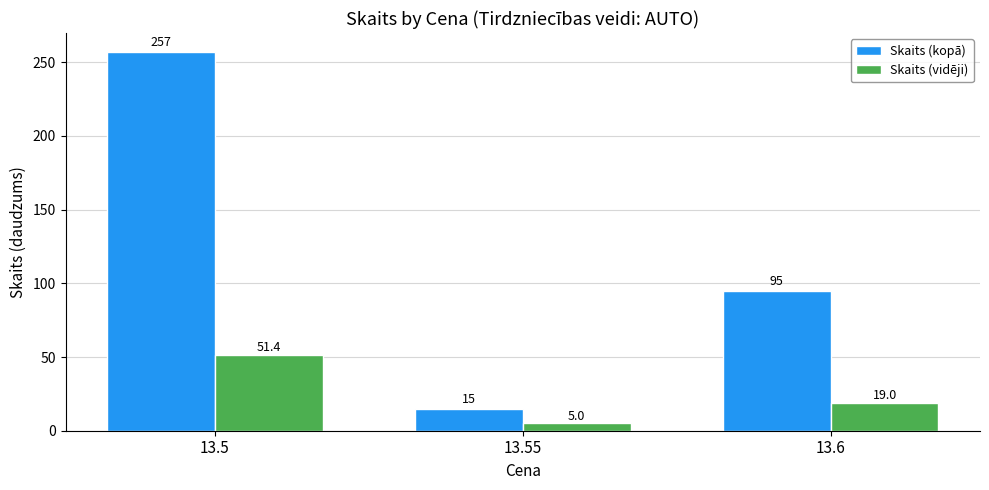

What is the difference between the highest and lowest values at 13.6?

76.0